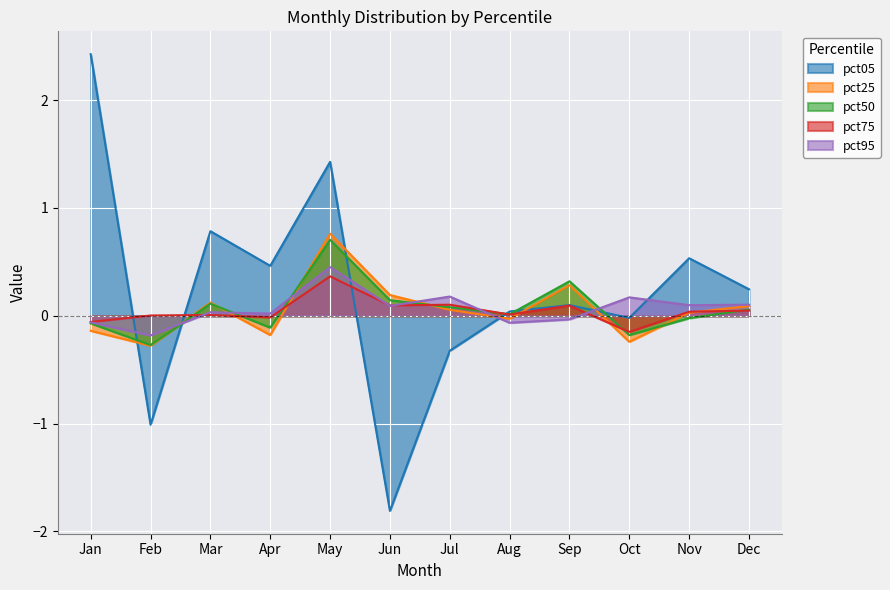

At how many categories does at least one series exceed -1?

12